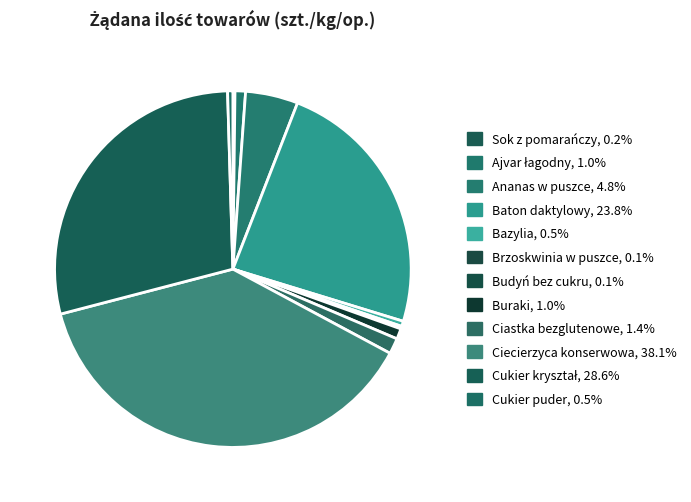

To the nearest percent, what is the difference between the Bazylia and Ciecierzyca konserwowa slice percentages?

38%